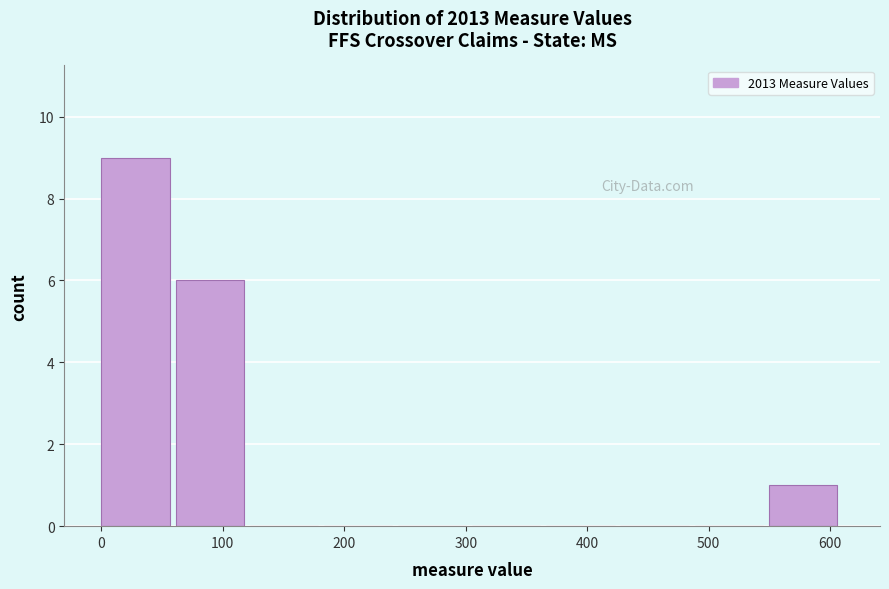

Reading left to right, transcribe this chart: for each bar, give the range it covers on the x-axis and its height. Neither the bar edges nor the heights are printed on the chart, so give them approximately, as read against the axes.

0 to 60: 9
60 to 120: 6
120 to 180: 0
180 to 240: 0
240 to 310: 0
310 to 370: 0
370 to 430: 0
430 to 490: 0
490 to 550: 0
550 to 610: 1